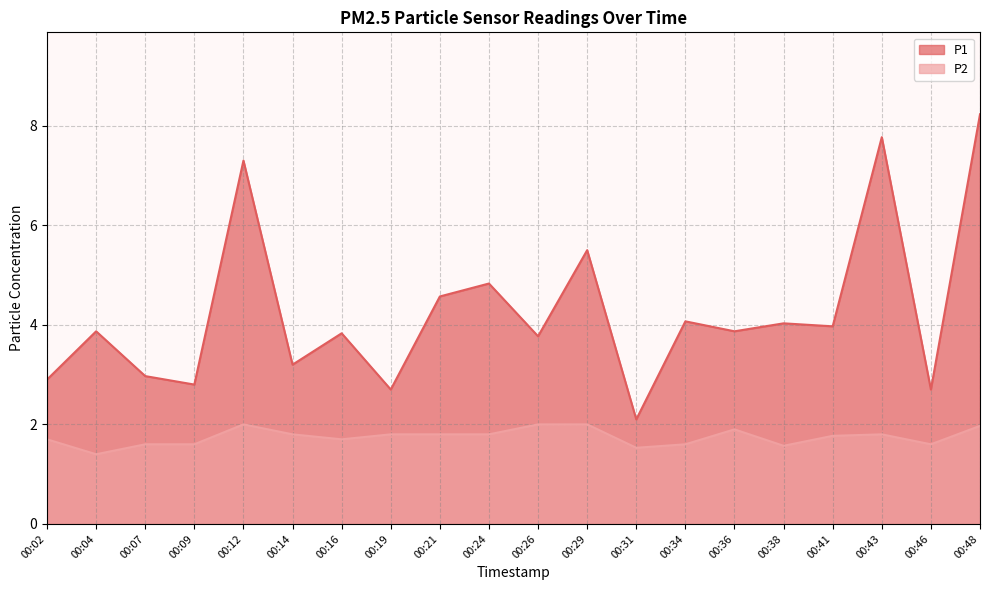

Which series has the largest range (max minus min)?

P1